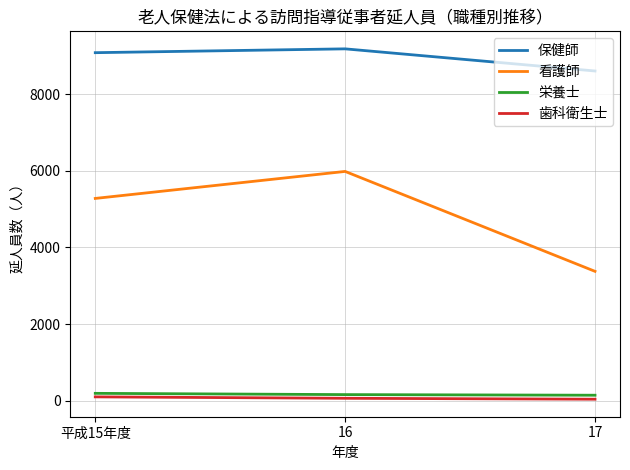

The value of 看護師 at 平成15年度 is 1144. True or false?

False